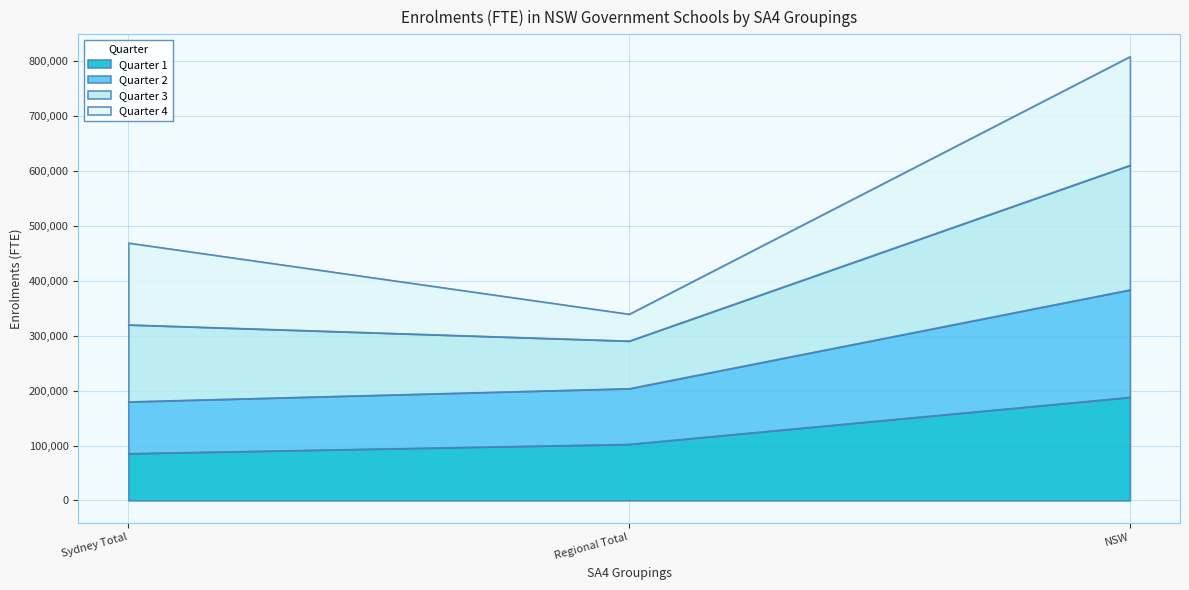

Reading left to right, what are the values for Quarter 1?

85525	102467	187992